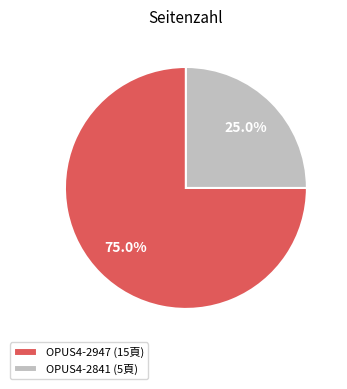

Approximately how many times larger is the value at OPUS4-2841 (5頁) compared to OPUS4-2947 (15頁)?

0.3